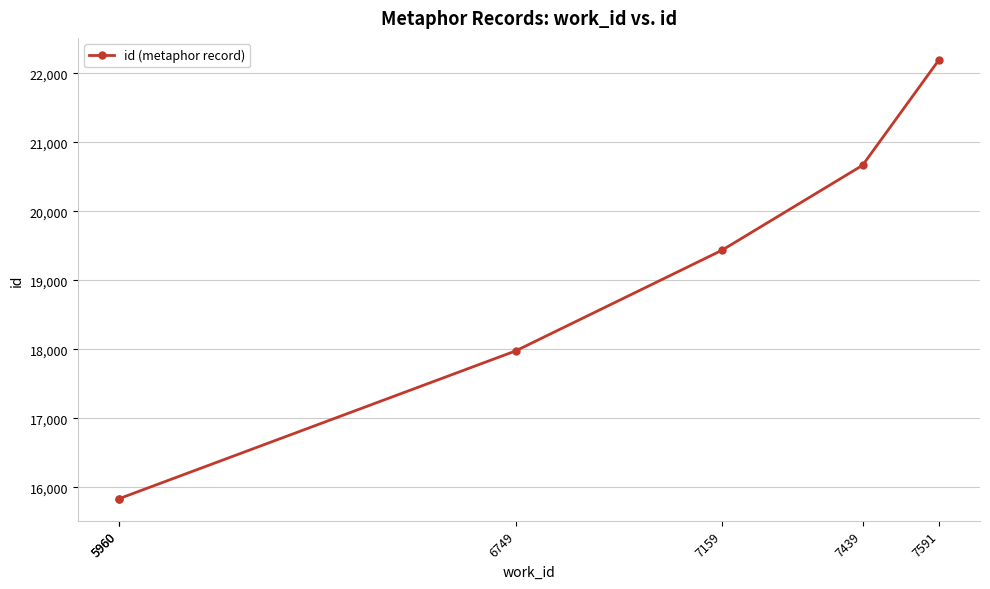

Reading left to right, extract all data points from this chart.

15833	15834	17976	19433	20665	22193